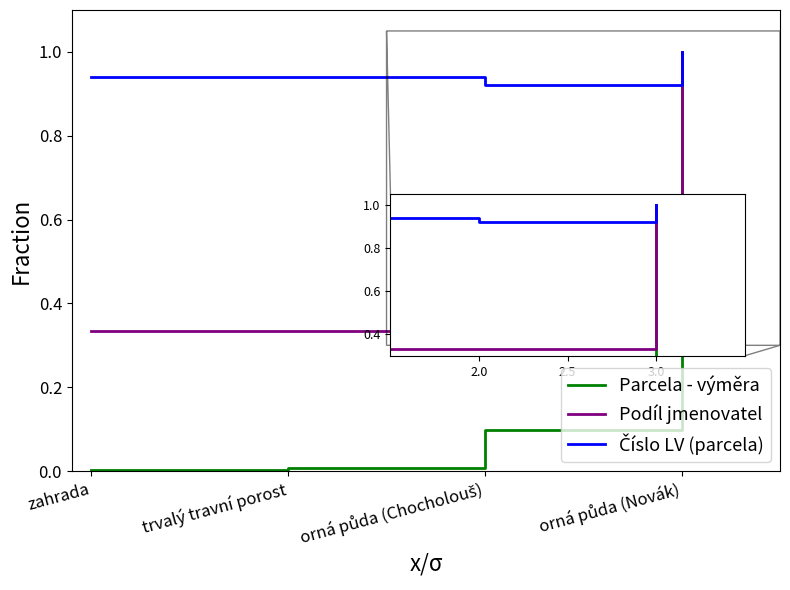

What is the difference between the maximum and second lowest values in the Podíl jmenovatel series?

0.7